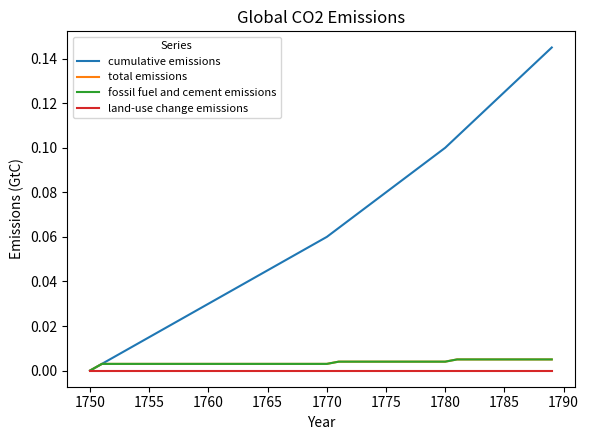

True or false: cumulative emissions and land-use change emissions intersect in this chart.

False